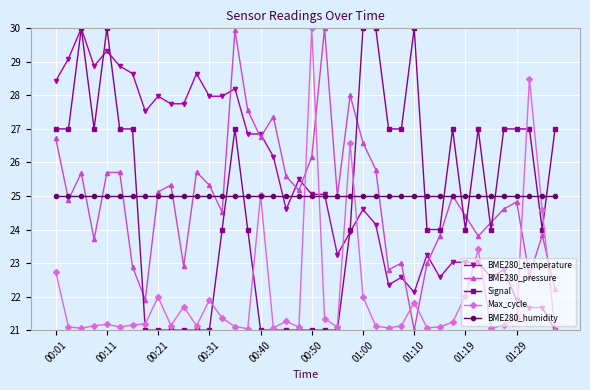

What is the value of the Signal point at the 40th from the left?

27.0